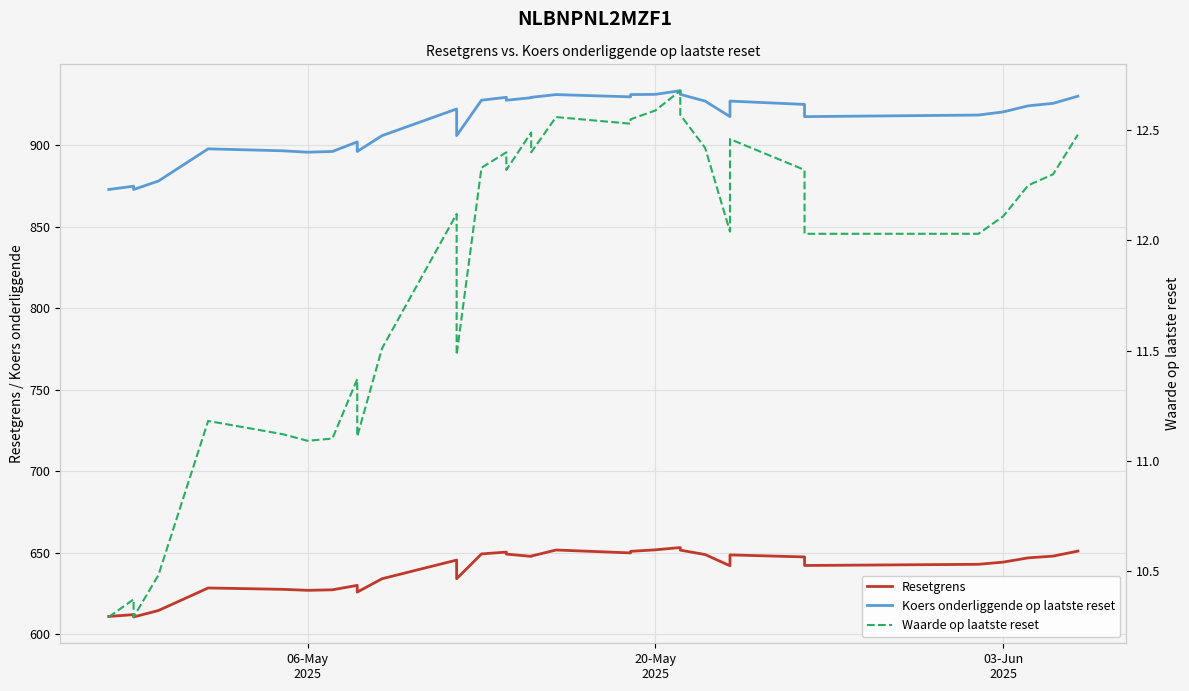

Rank the series by their maximum value, from highest to lowest.

Koers onderliggende op laatste reset, Resetgrens, Waarde op laatste reset